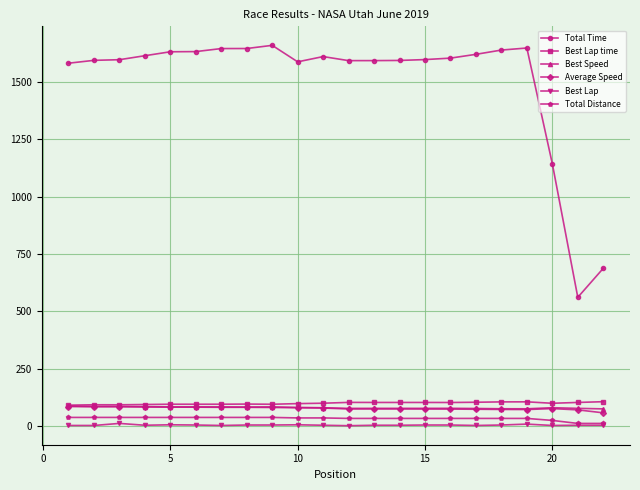

True or false: Best Lap and Best Speed cross at least once.

False